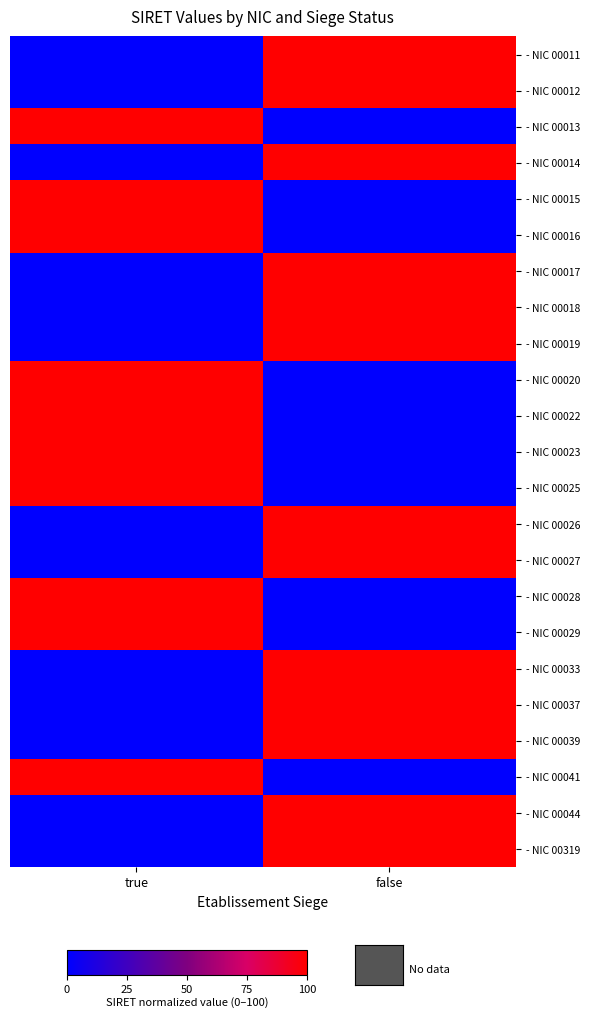

Count the number of categories in the chart.

2